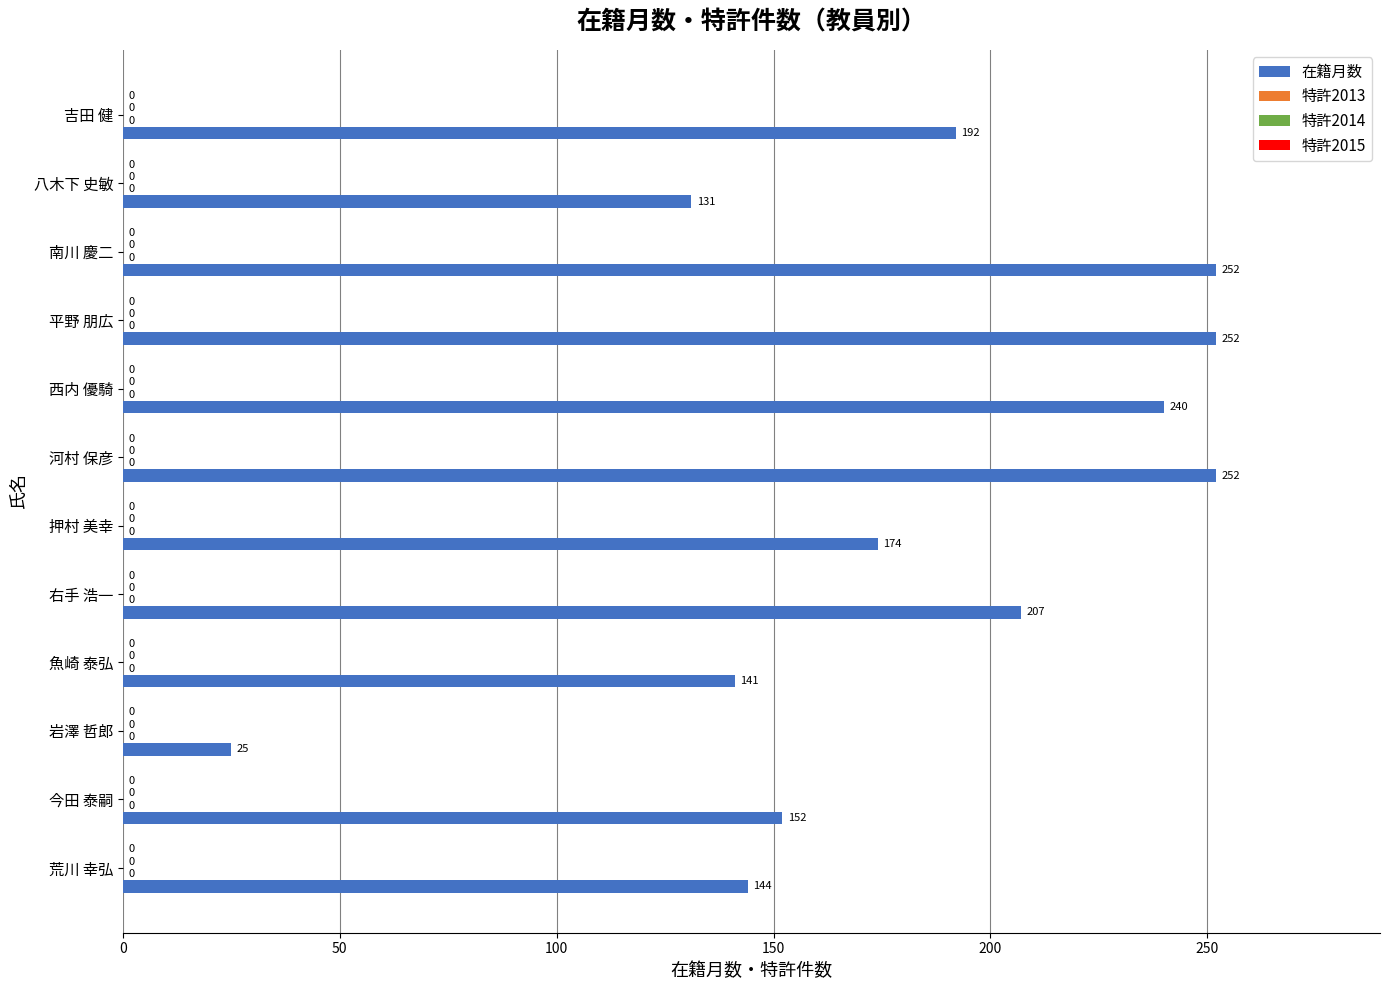

Does the chart contain any negative values?

No